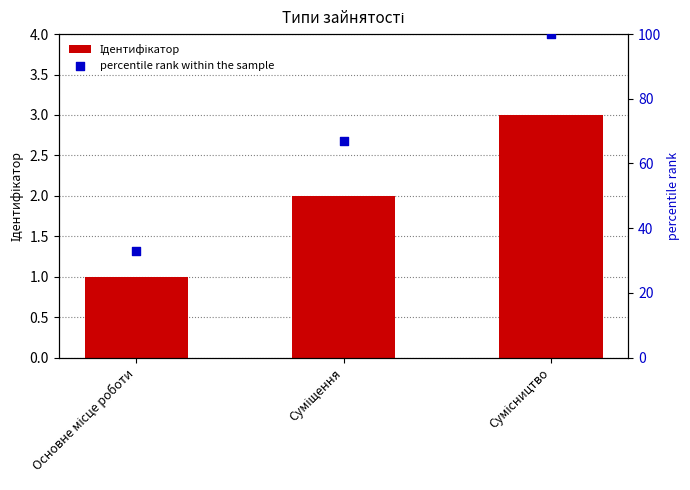

At which category is the sum across all series the highest?

Сумісництво